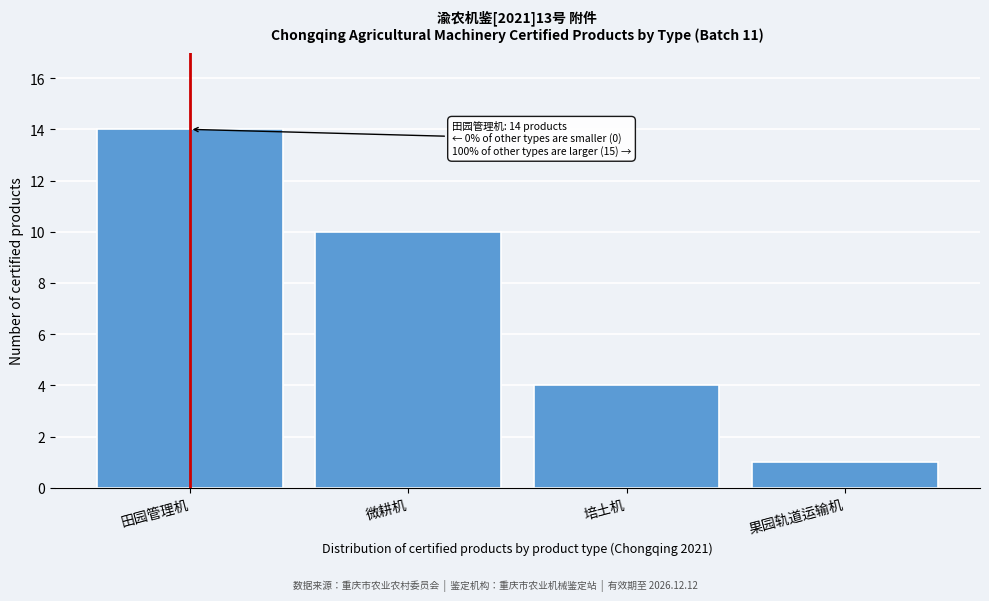

Reading left to right, transcribe all the data shown in this chart.

14	10	4	1